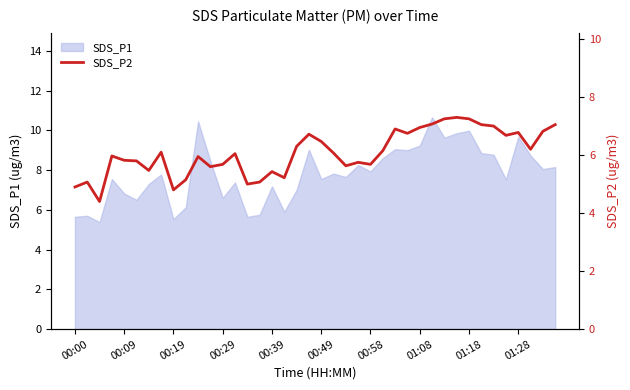

Between 18 and 29, which is larger?

29